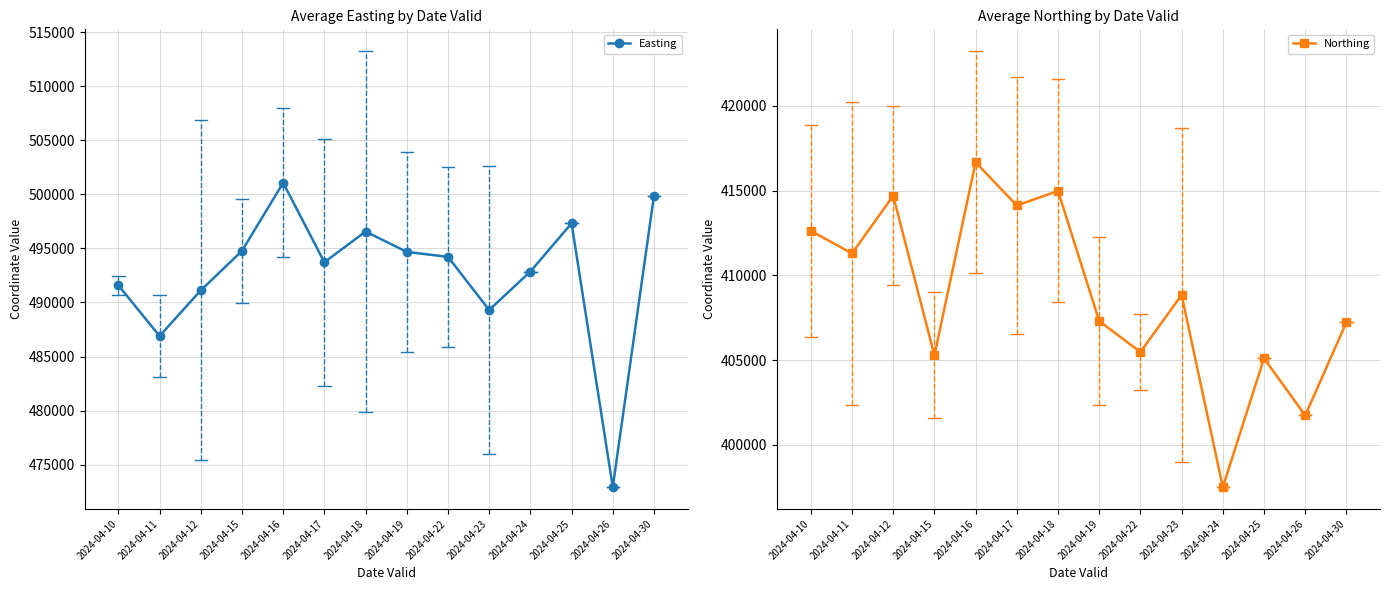

Rank the categories by Northing value from lowest to highest.

2024-04-24, 2024-04-26, 2024-04-25, 2024-04-15, 2024-04-22, 2024-04-30, 2024-04-19, 2024-04-23, 2024-04-11, 2024-04-10, 2024-04-17, 2024-04-12, 2024-04-18, 2024-04-16